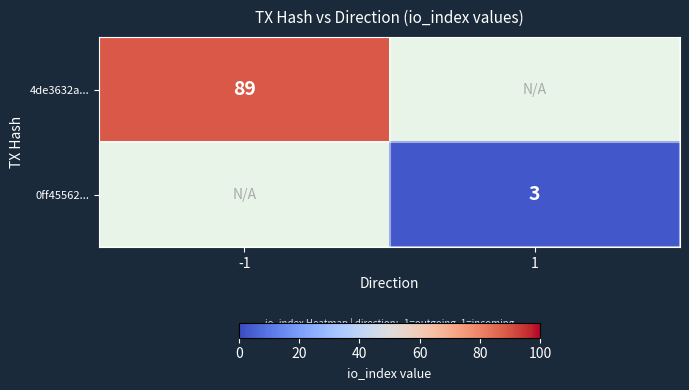

The value of 4de3632a... at -1 is 131. True or false?

False